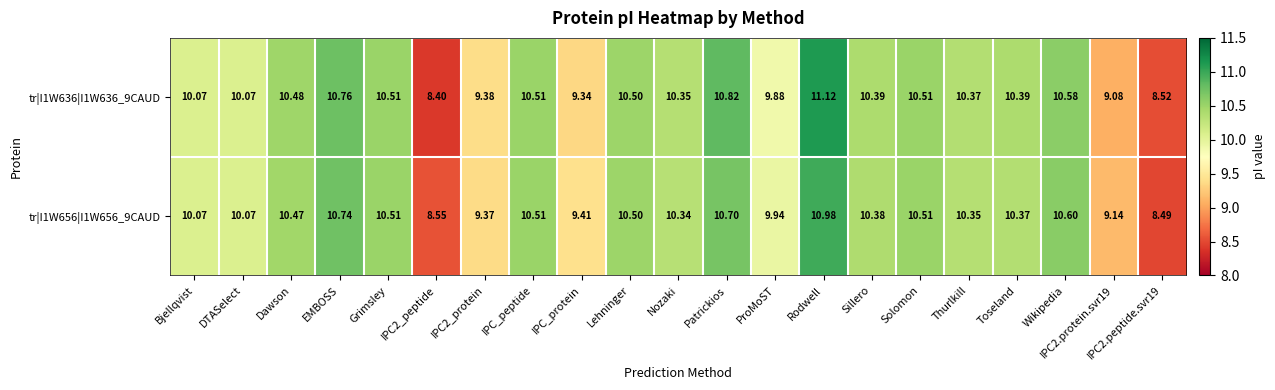

Where does the tr|I1W656|I1W656_9CAUD series first go above 10?

Bjellqvist